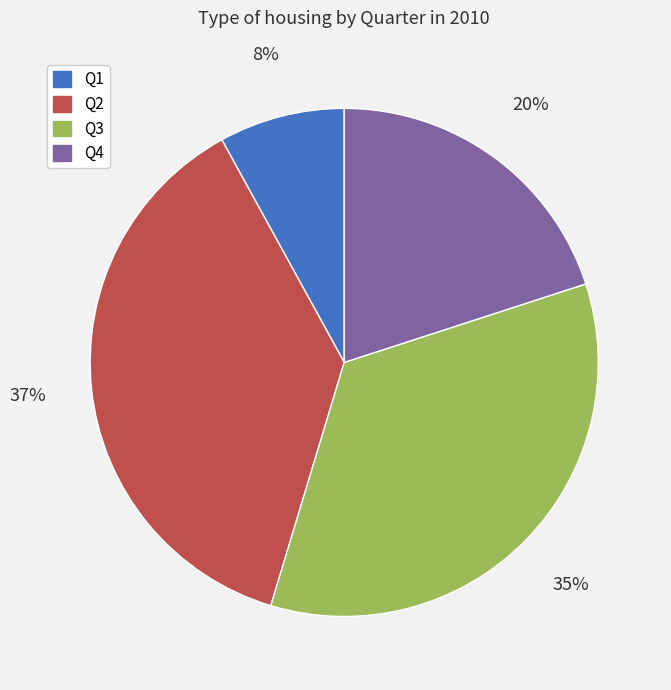

To the nearest percent, what is the difference between the largest and smallest slice percentages?

29%